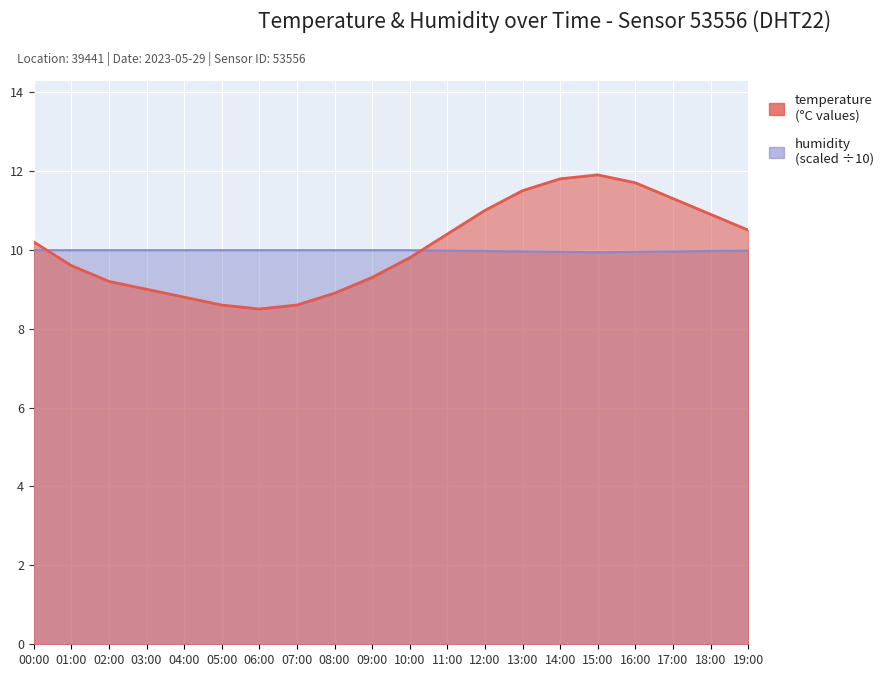

At how many categories does at least one series exceed 11?

5